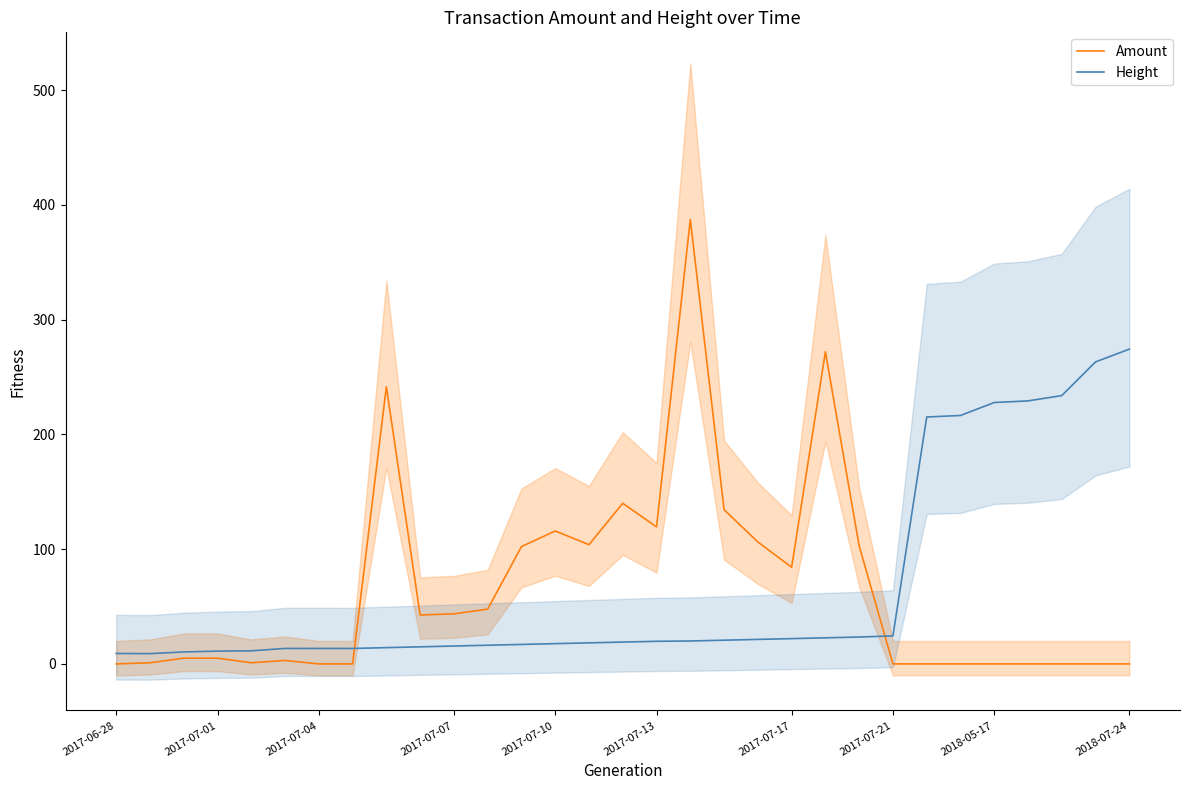

What is the highest value of the Height series?

274.3